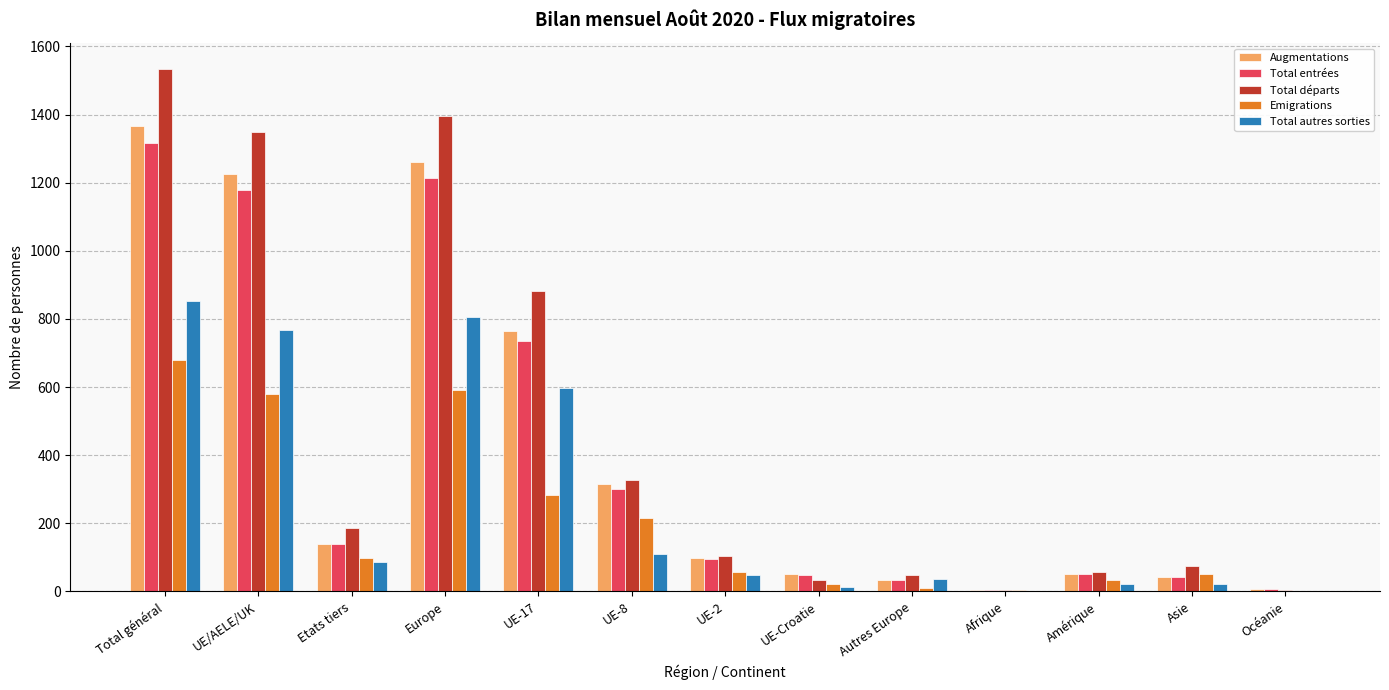

Which category has the highest value in the Augmentations series?

Total général